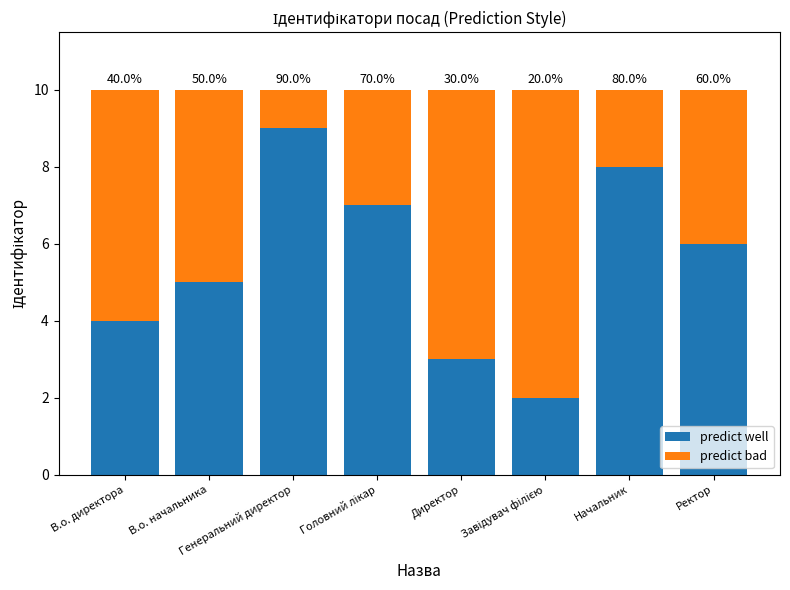

What are all the series names shown in the legend?

predict well, predict bad